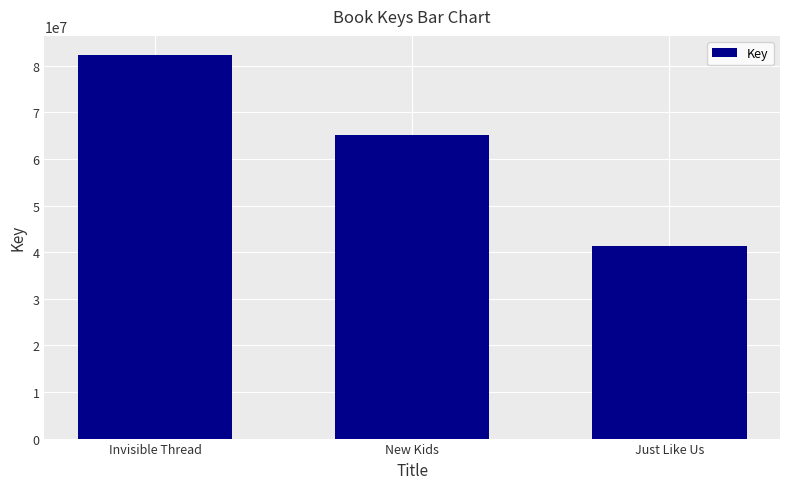

At which label does the data first exceed 65125144?

Invisible Thread